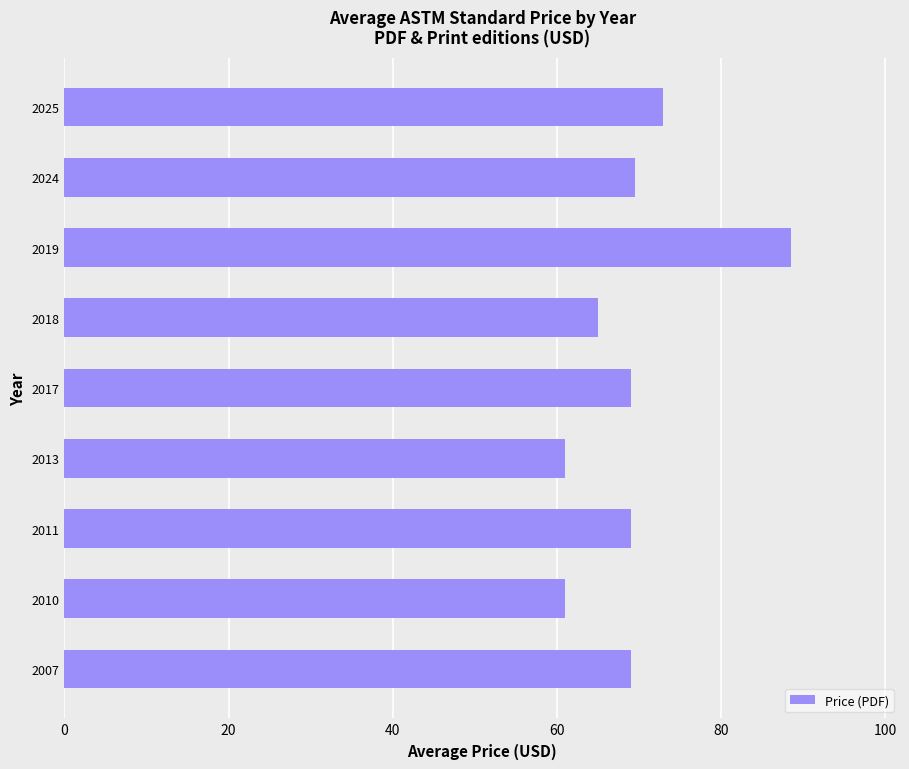

The chart shows a value of 61.0 at 2013. True or false?

True